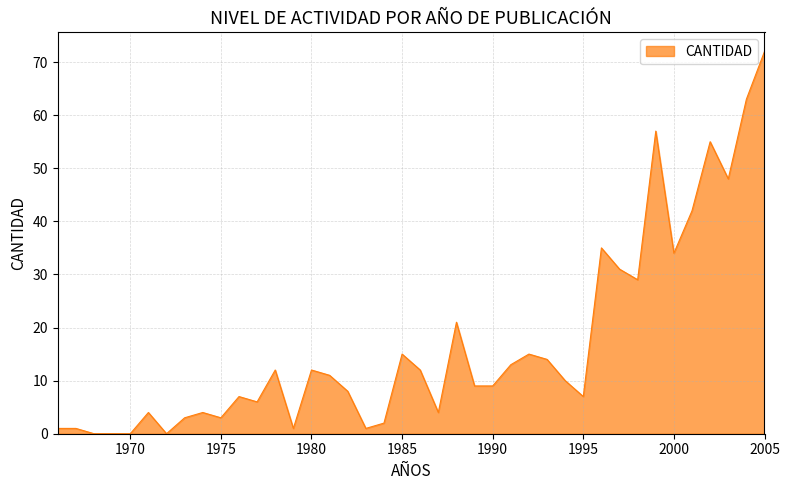

How many lines are shown in the chart?

1